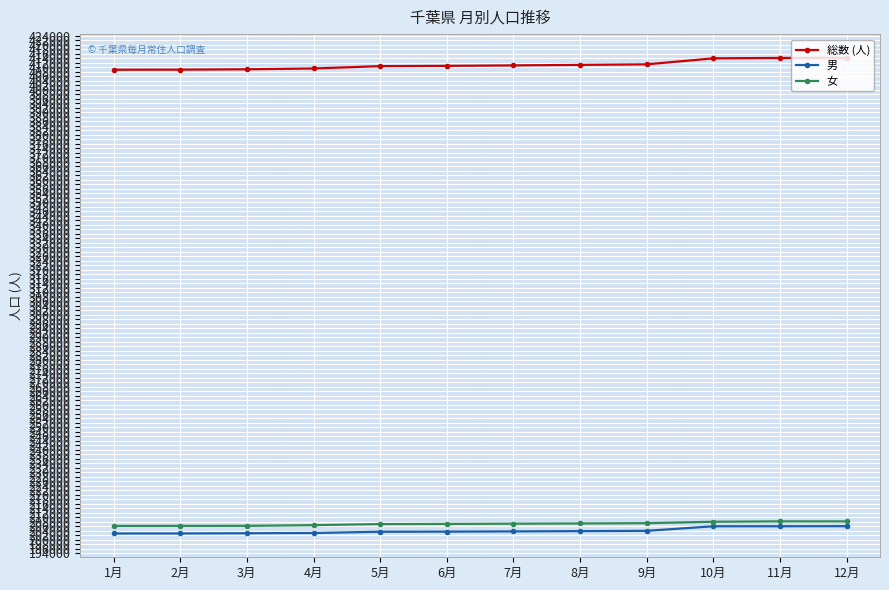

True or false: 女 has more than 0 interior local peaks.

True